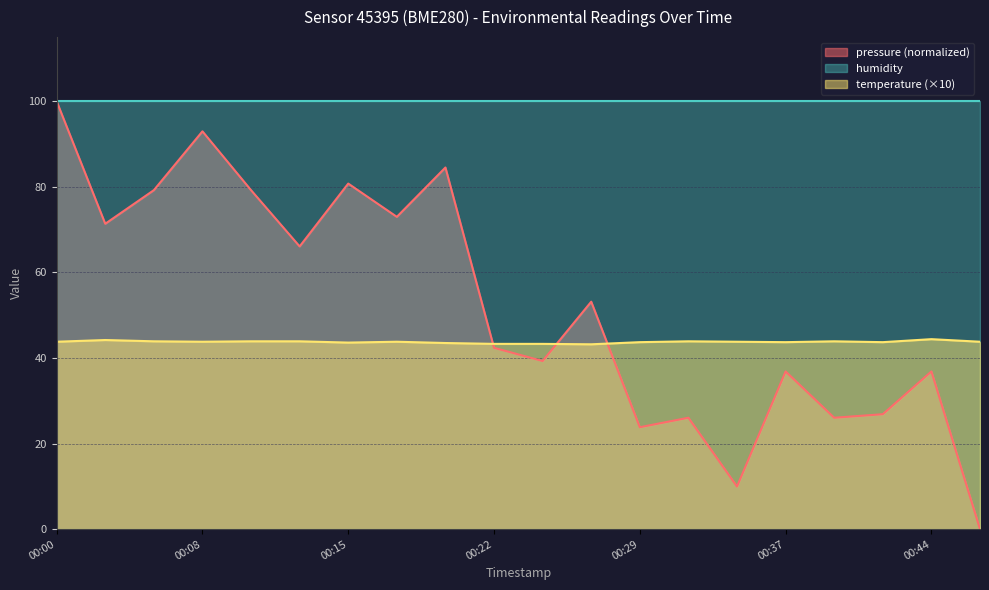

The value of pressure (normalized) at 00:08 is 93.0. True or false?

True